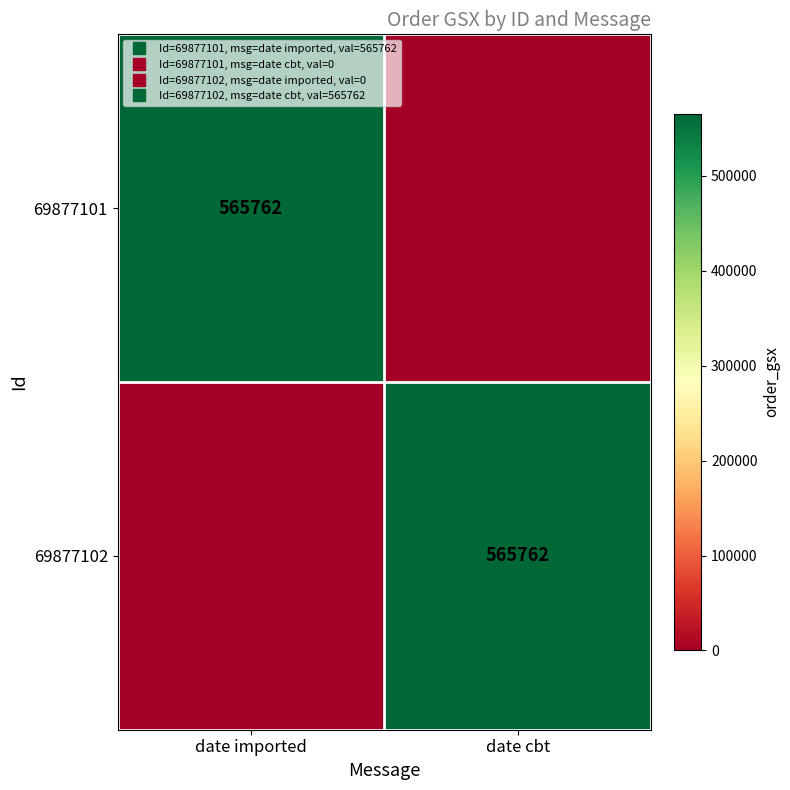

At which category is the sum across all series the highest?

date imported